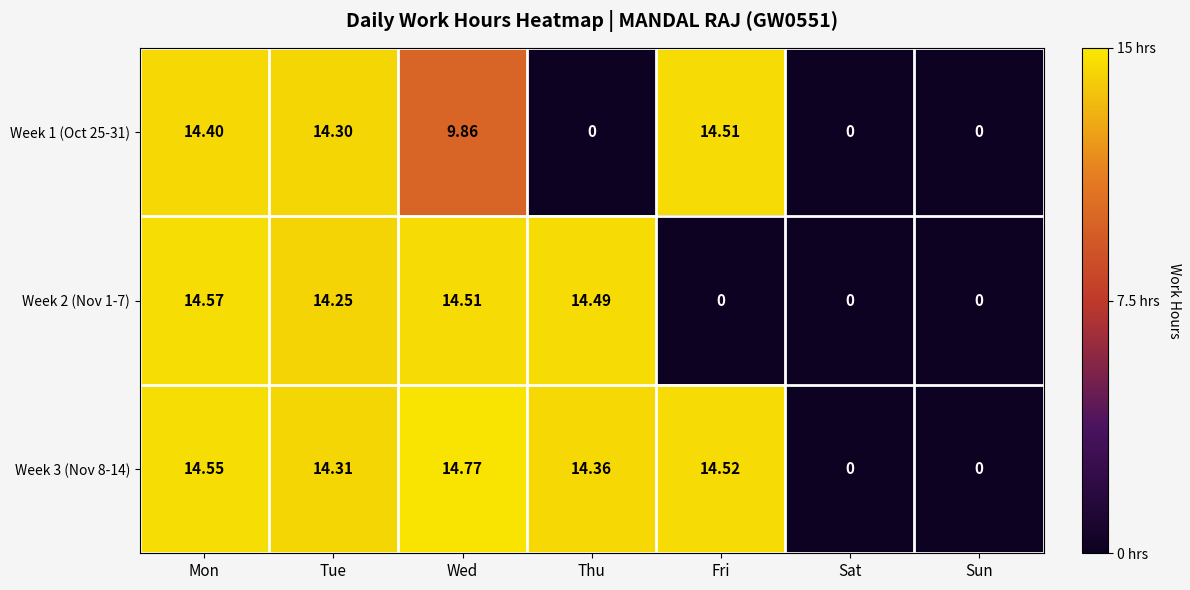

Is the value of Week 2 (Nov 1-7) at Wed greater than the value of Week 3 (Nov 8-14) at Thu?

Yes